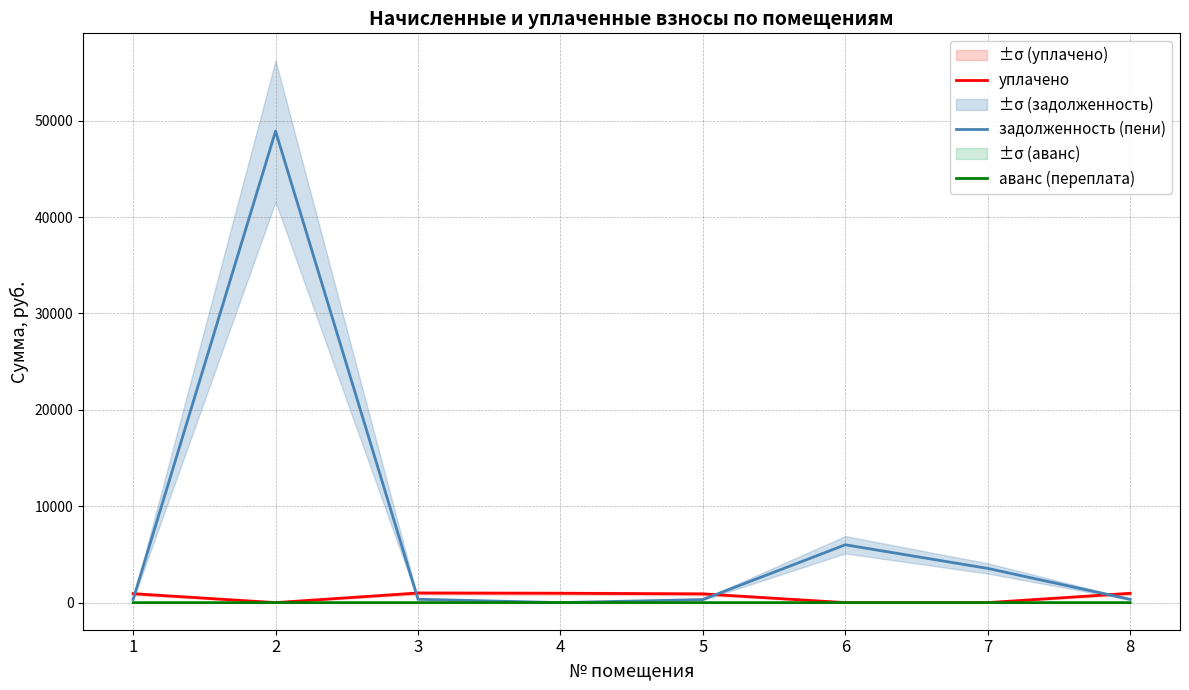

What are all the series names shown in the legend?

уплачено, задолженность (пени), аванс (переплата)